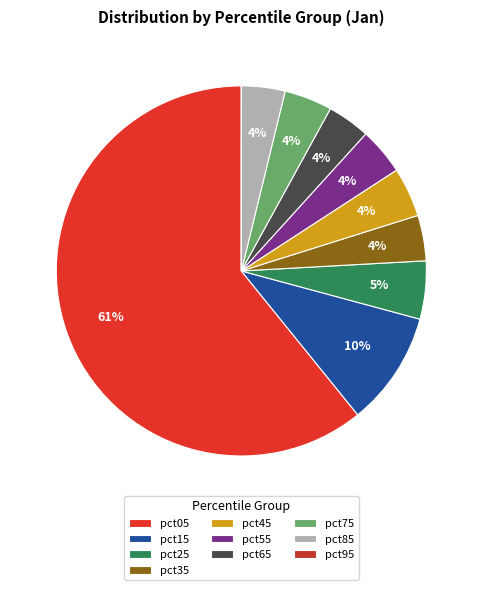

To the nearest percent, what portion does pct65 represent?

4%